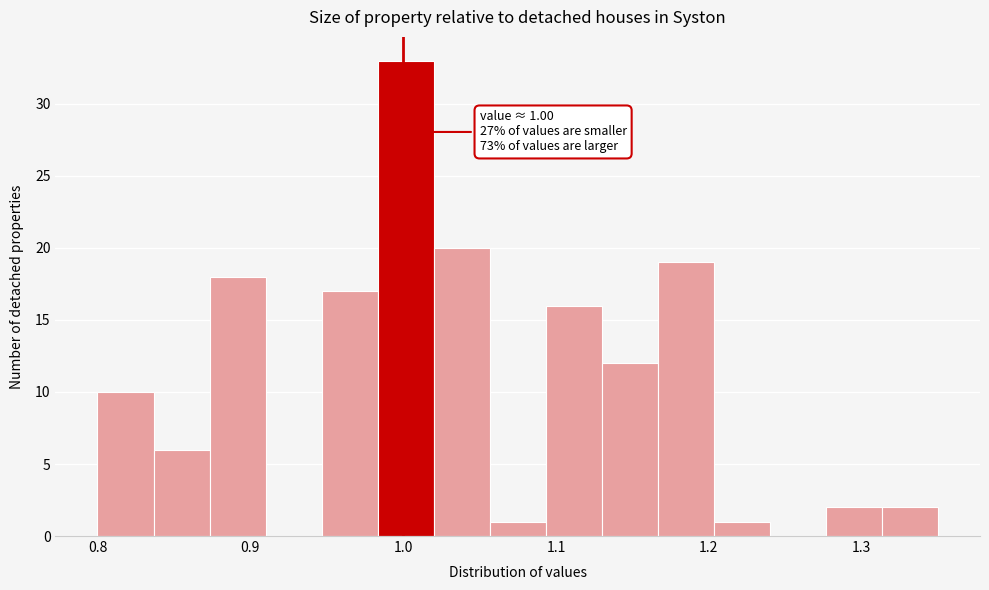

Read against the x-axis, roughly where is the centre of the tallest bar?

1.00